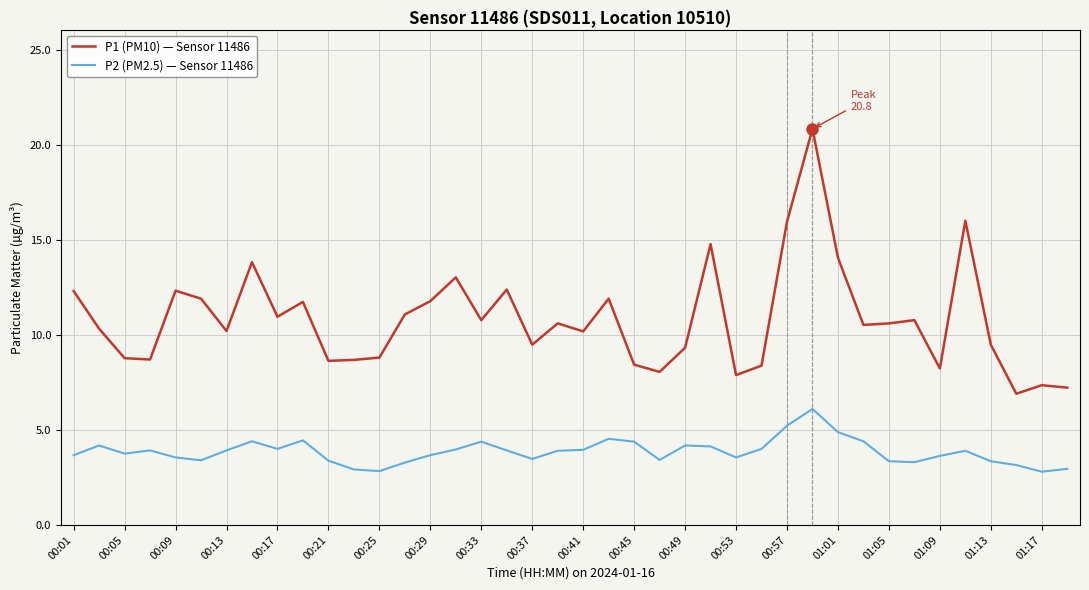

Rank the series by their average value, from lowest to highest.

P2 (PM2.5) — Sensor 11486, P1 (PM10) — Sensor 11486